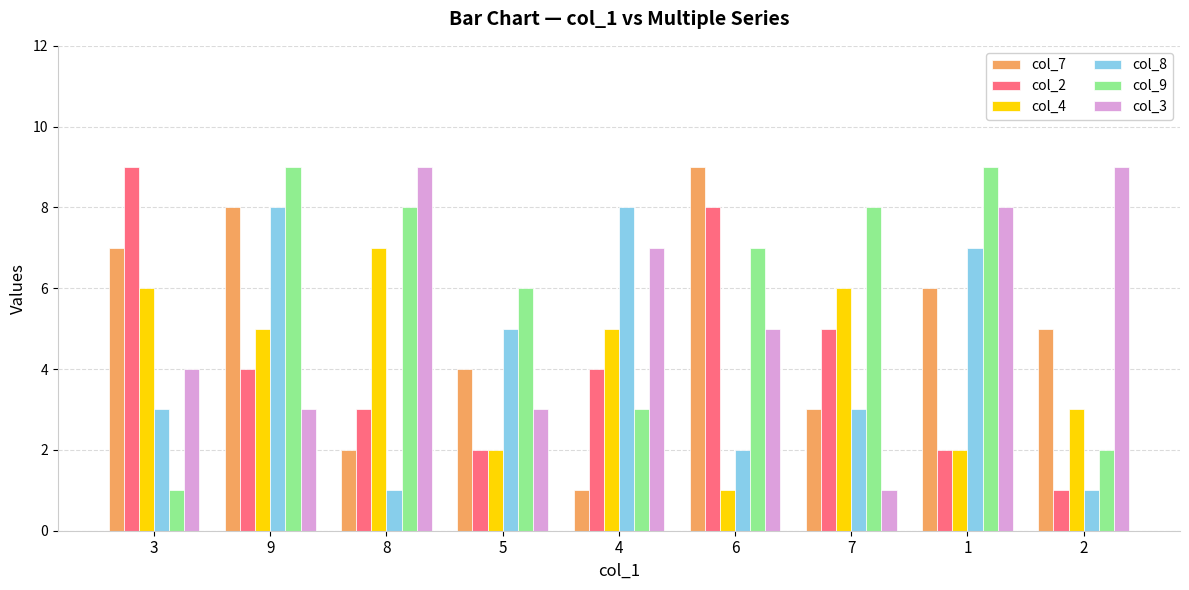

How many col_9 values are between 3 and 8?

5